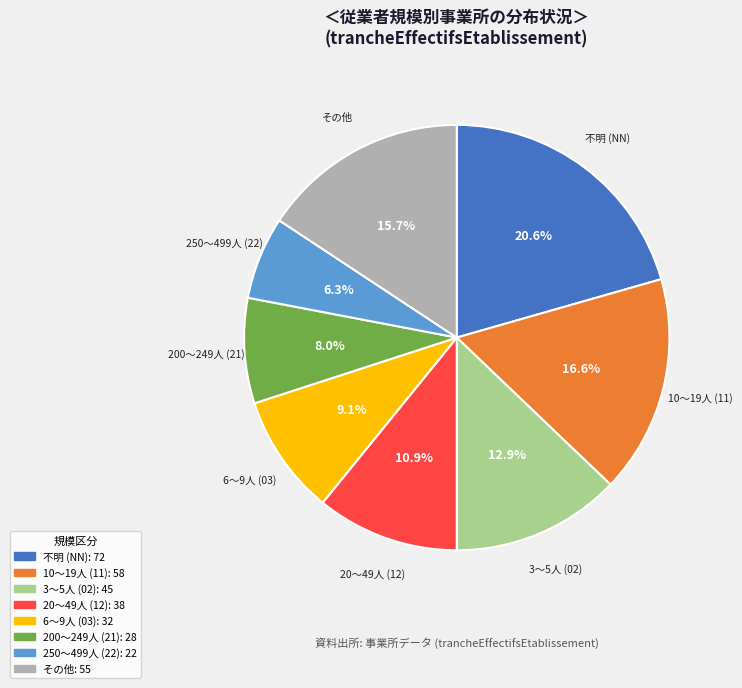

Is there any slice that represents more than half of the pie?

No